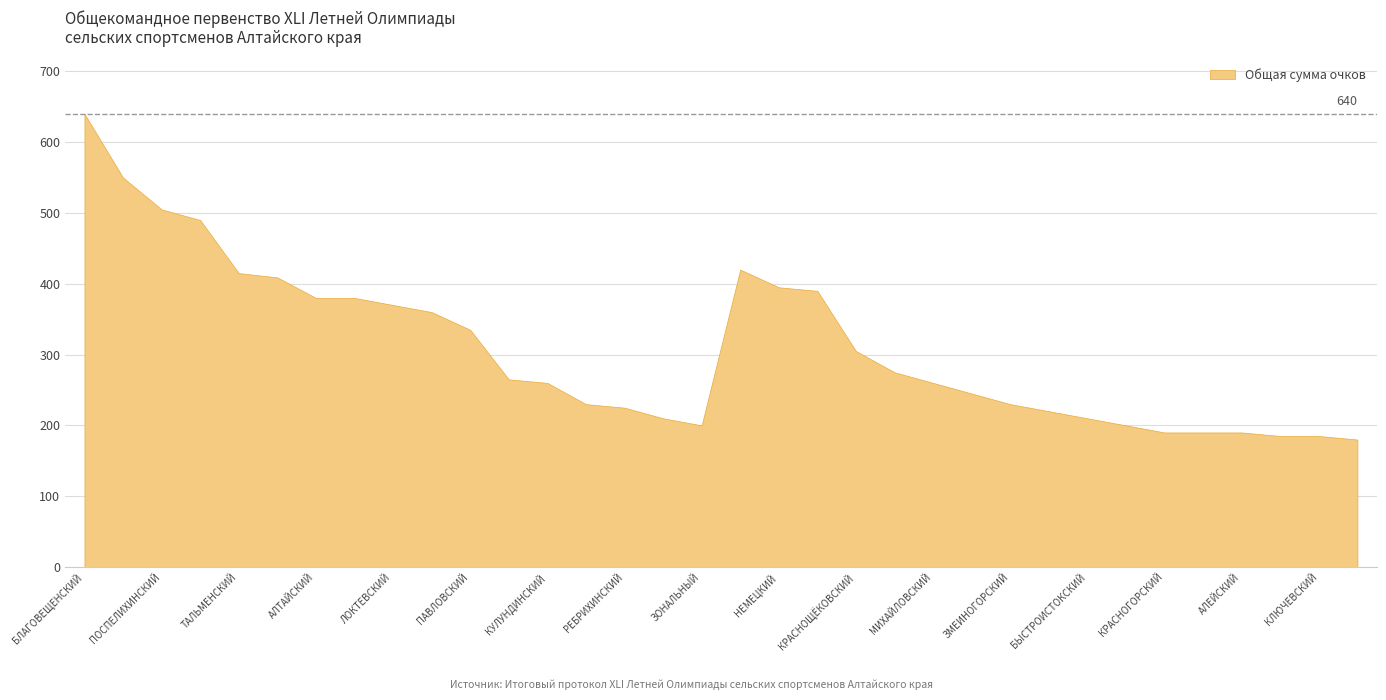

List the labels in order of value, smallest first.

ЗАЛЕСОВСКИЙ, РОДИНСКИЙ, КЛЮЧЕВСКИЙ, КРАСНОГОРСКИЙ, КАЛМАНСКИЙ, АЛЕЙСКИЙ, ЗОНАЛЬНЫЙ, ЦЕЛИННЫЙ, ТОПЧИХИНСКИЙ, БЫСТРОИСТОКСКИЙ, НОВИЧИХИНСКИЙ, РЕБРИХИНСКИЙ, РУБЦОВСКИЙ, ЗМЕИНОГОРСКИЙ, ПЕТРОПАВЛОВСКИЙ, КУЛУНДИНСКИЙ, МИХАЙЛОВСКИЙ, ТРОИЦКИЙ, ТЮМЕНЦЕВСКИЙ, КРАСНОЩЁКОВСКИЙ, ПАВЛОВСКИЙ, МАМОНТОВСКИЙ, ЛОКТЕВСКИЙ, АЛТАЙСКИЙ, ПЕРВОМАЙСКИЙ, ЗАВЬЯЛОВСКИЙ, НЕМЕЦКИЙ, ШИПУНОВСКИЙ, ТАЛЬМЕНСКИЙ, СОВЕТСКИЙ, БИЙСКИЙ, ПОСПЕЛИХИНСКИЙ, СМОЛЕНСКИЙ, БЛАГОВЕЩЕНСКИЙ